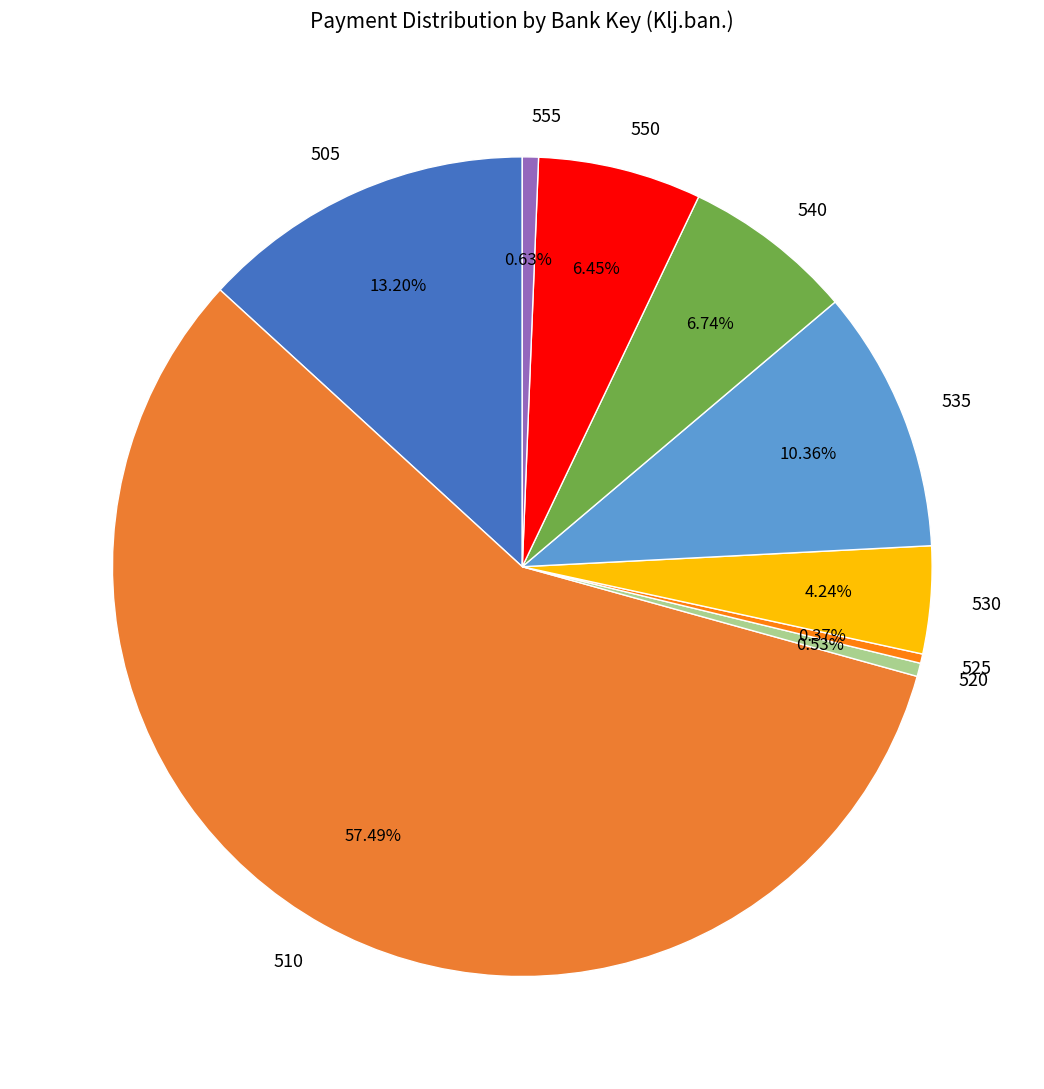

Is the sum of 505 and 520 greater than half?

No